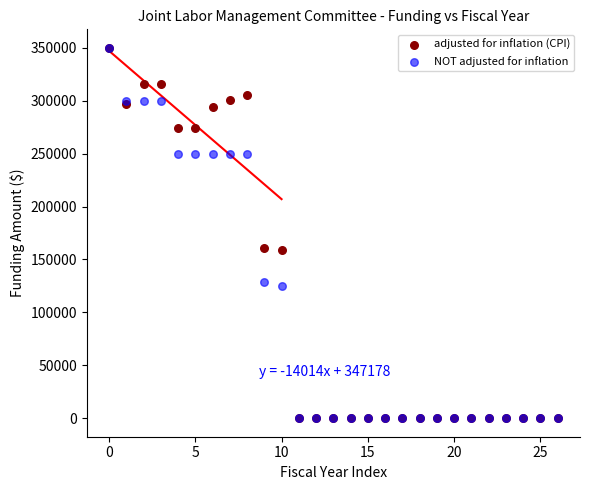

What are all the series names shown in the legend?

adjusted for inflation (CPI), NOT adjusted for inflation